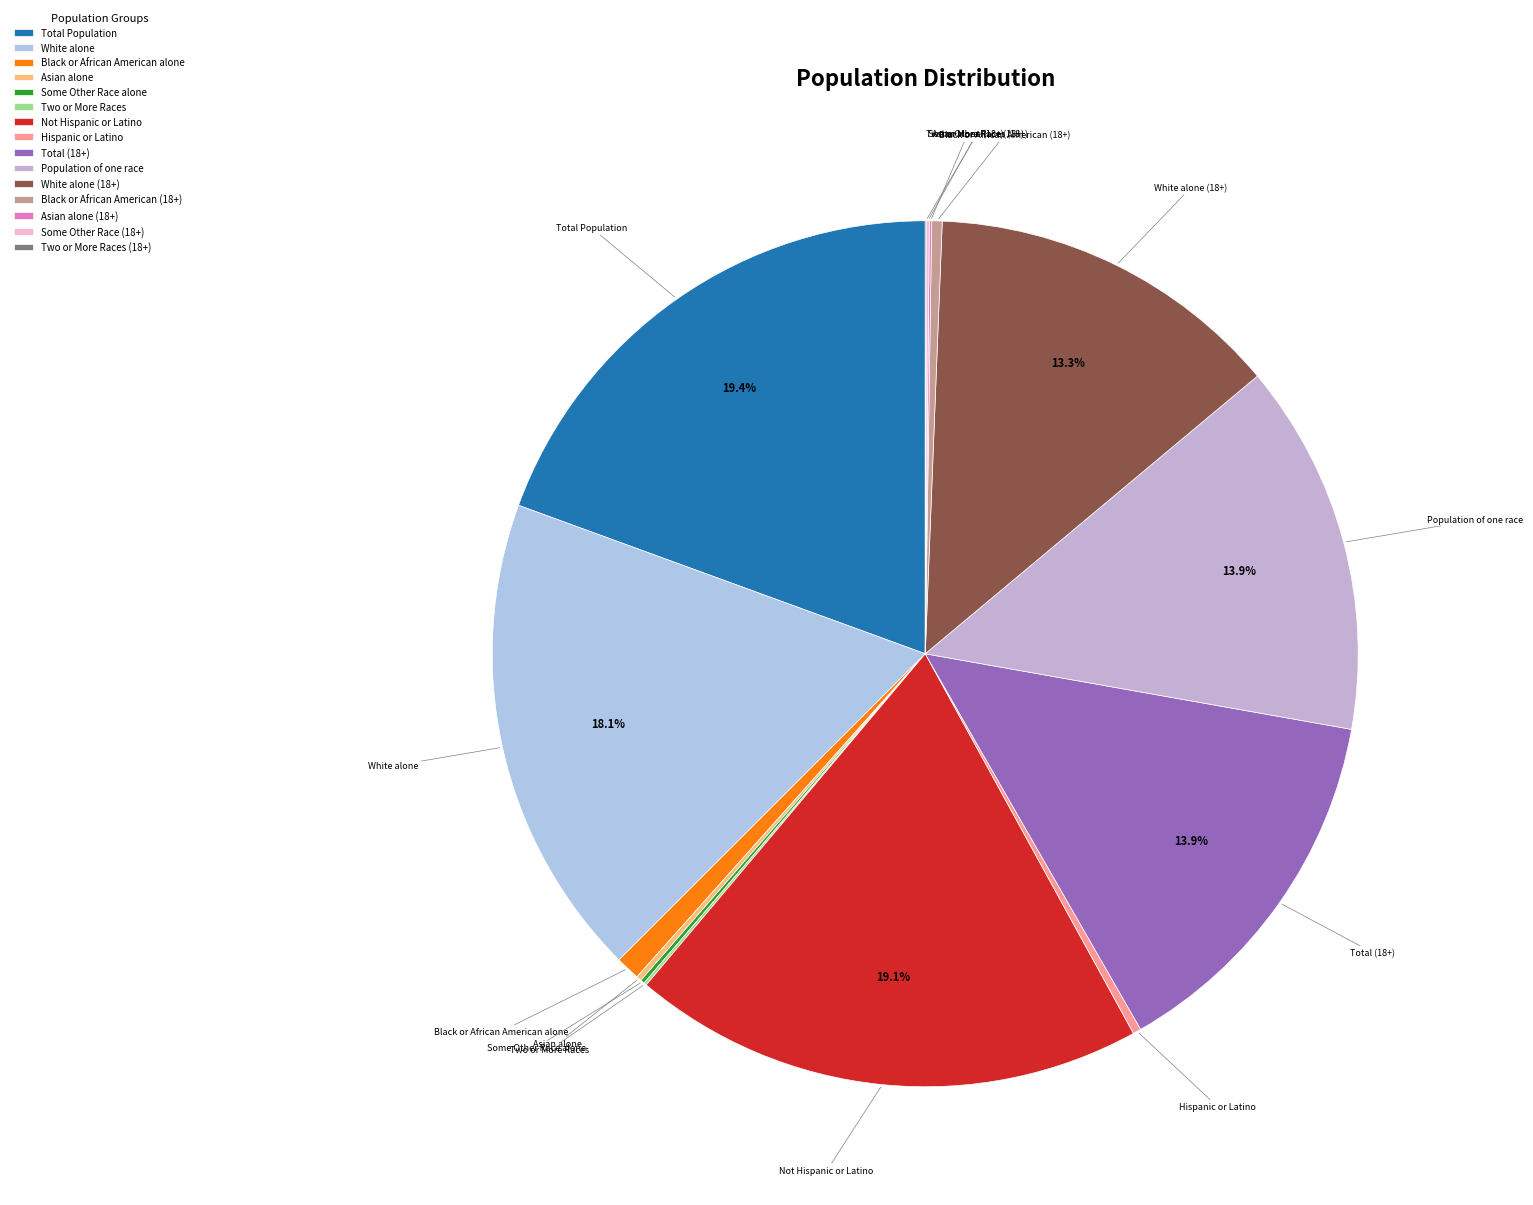

Does Hispanic or Latino represent more than half of the total?

No